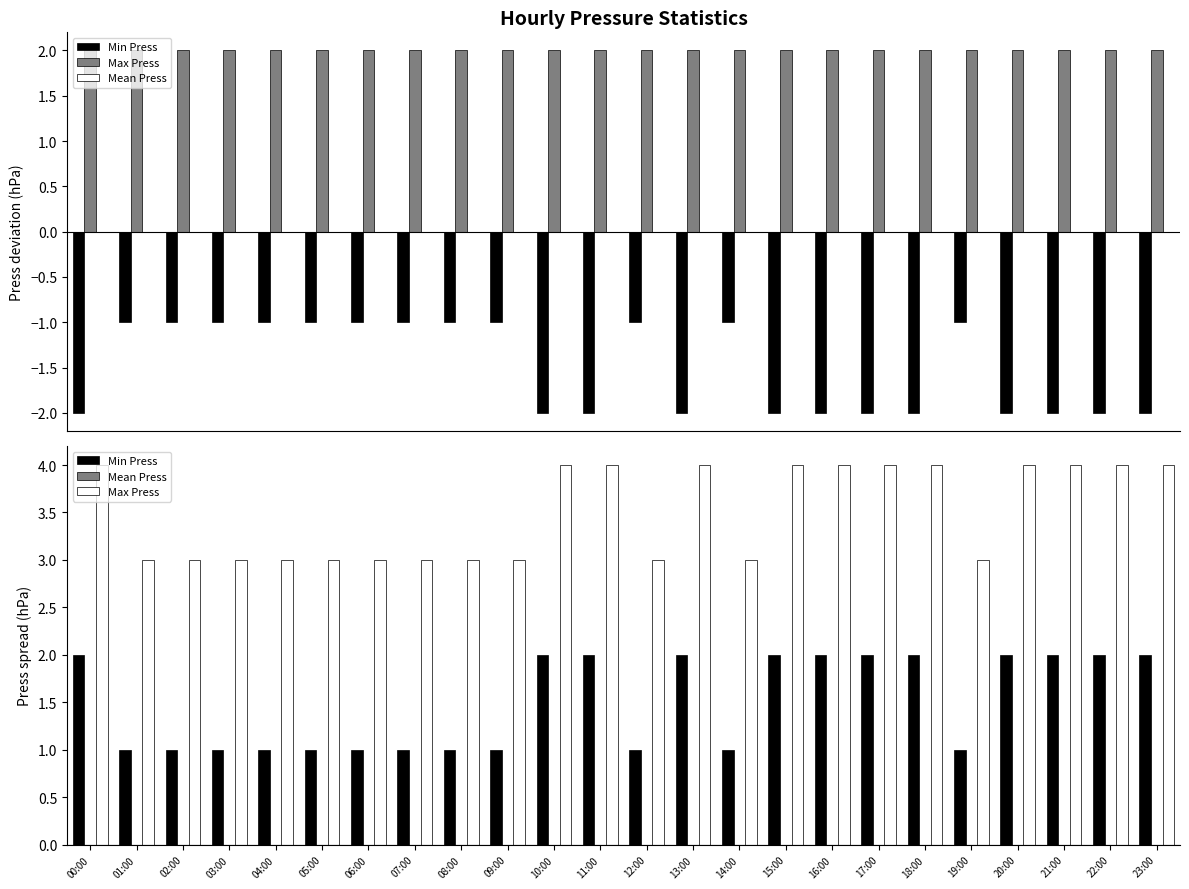

What is the sum of all Max Press values?

84